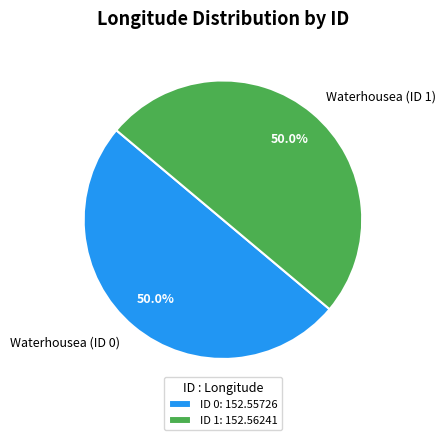

Count the number of slices in the pie.

2